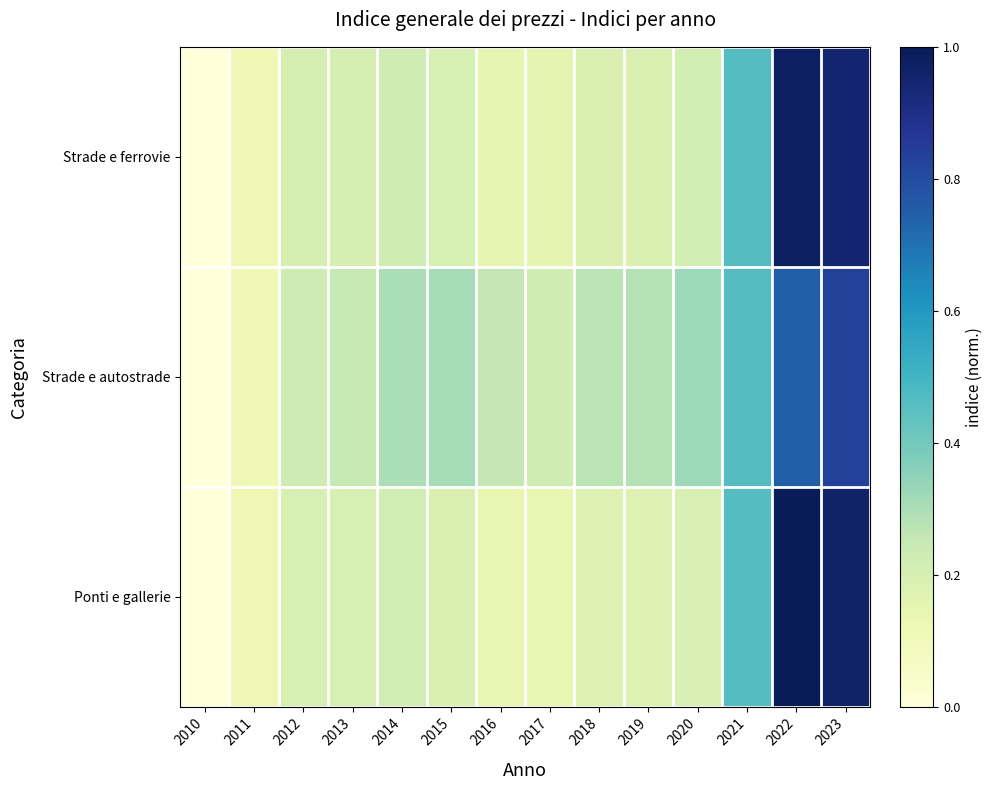

Which series has the largest range (max minus min)?

Ponti e gallerie